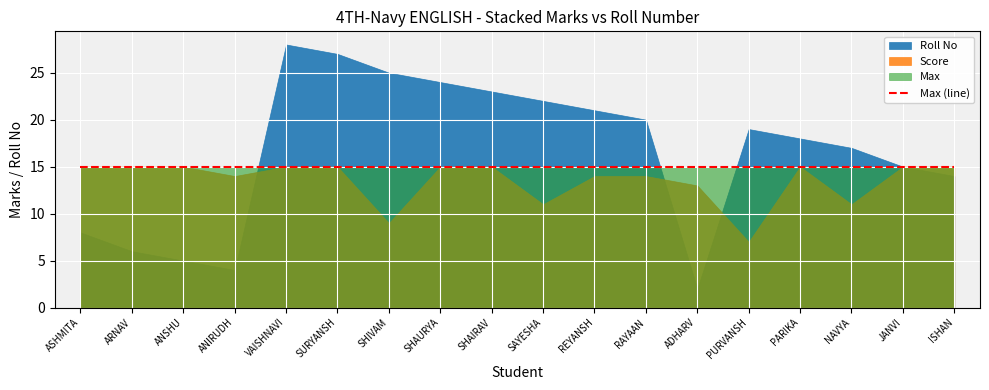

True or false: Max has more than 0 interior local peaks.

False